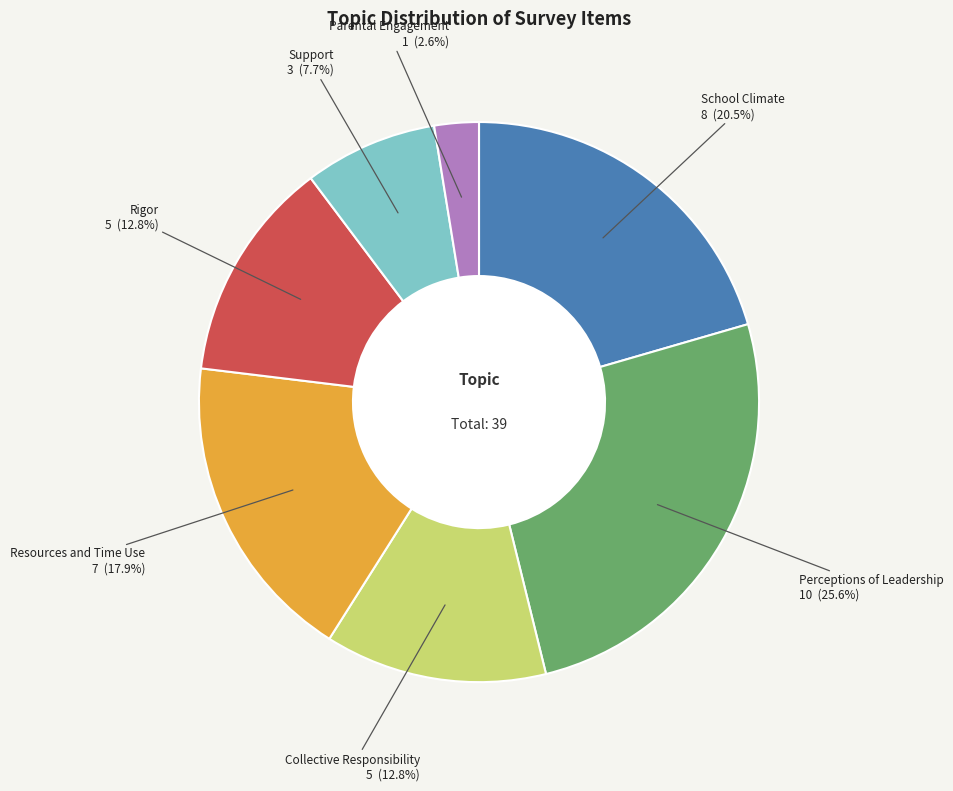

Is there any slice that represents more than half of the pie?

No